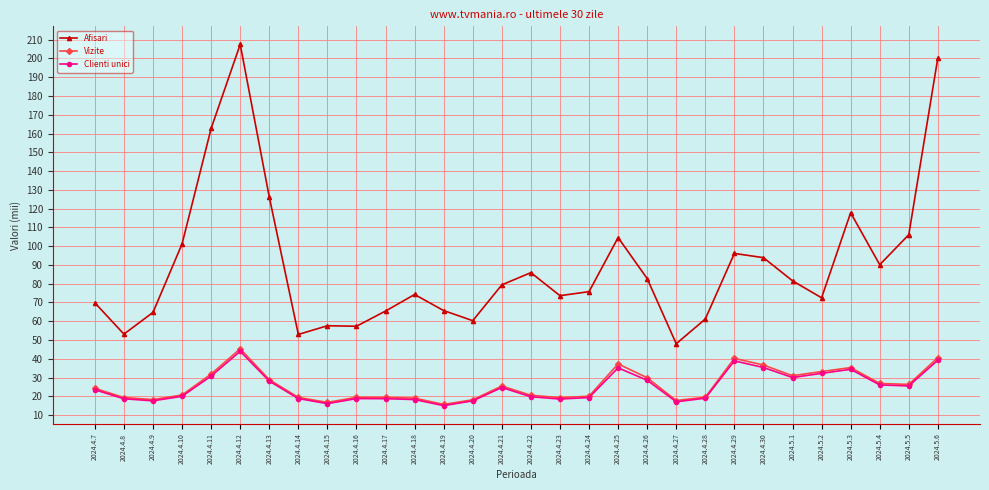

The Clienti unici series shows 20.8 at 2024.5.3. True or false?

False